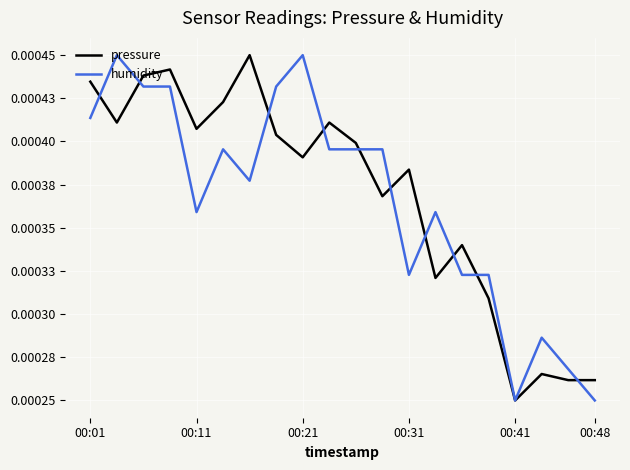

In humidity, how many points are lower than both neighbors (excluding endpoints)?

4